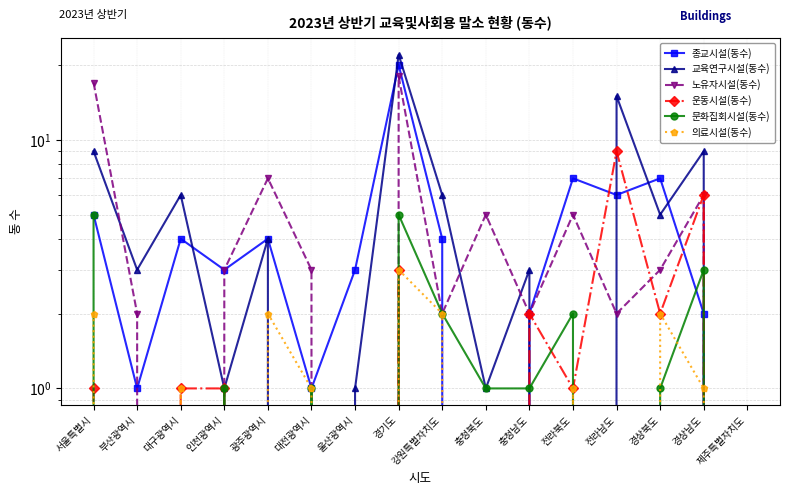

Where do 의료시설(동수) and 운동시설(동수) first cross each other?

인천광역시 and 광주광역시